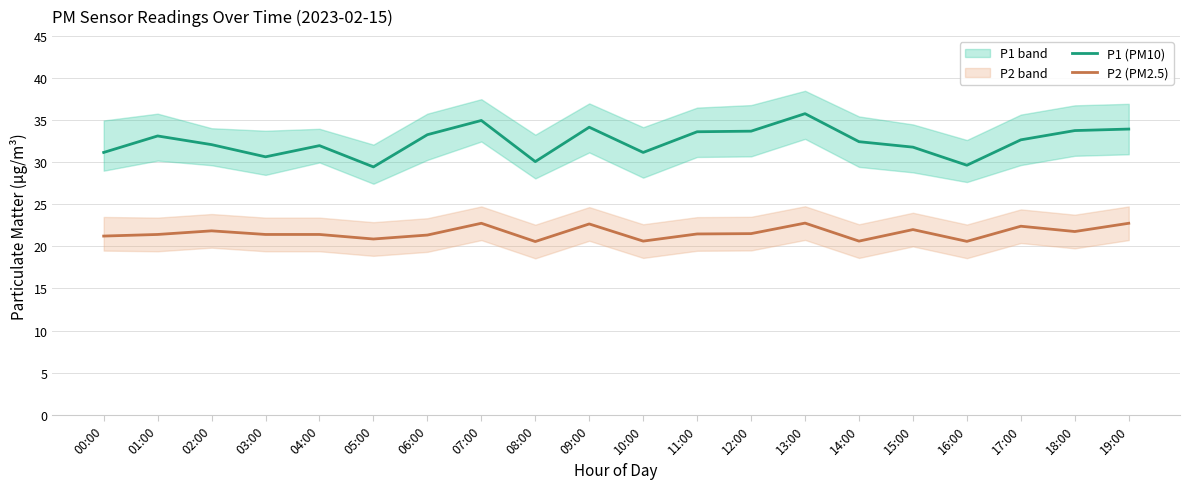

True or false: P1 (PM10) and P2 (PM2.5) cross at least once.

False